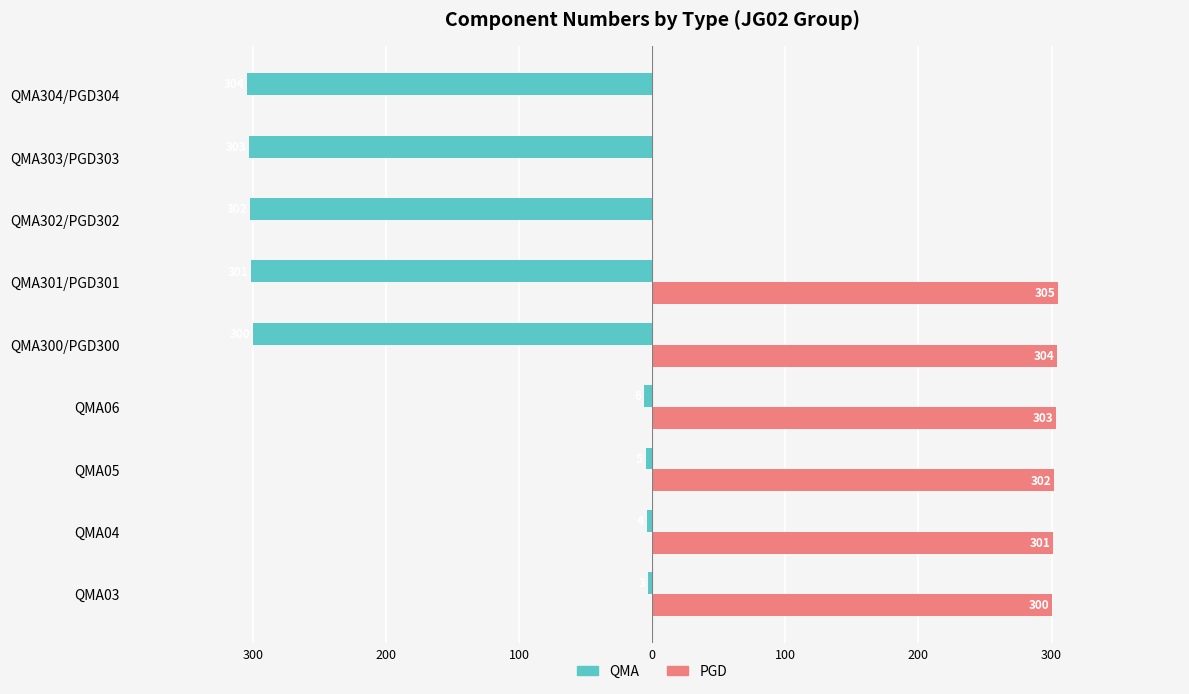

What are all the series names shown in the legend?

QMA, PGD